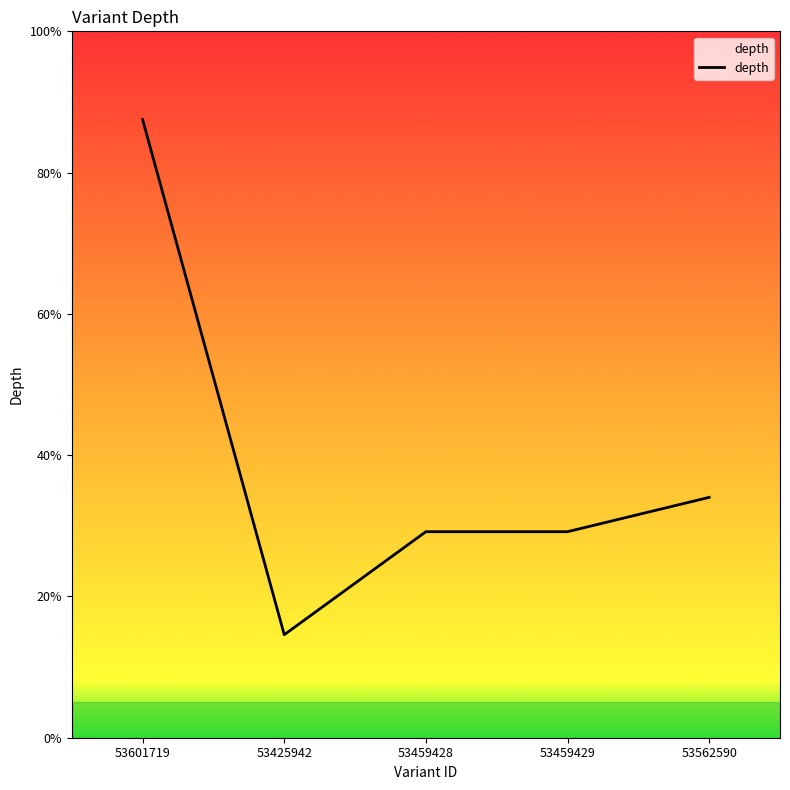

Where is the first local minimum?

53425942